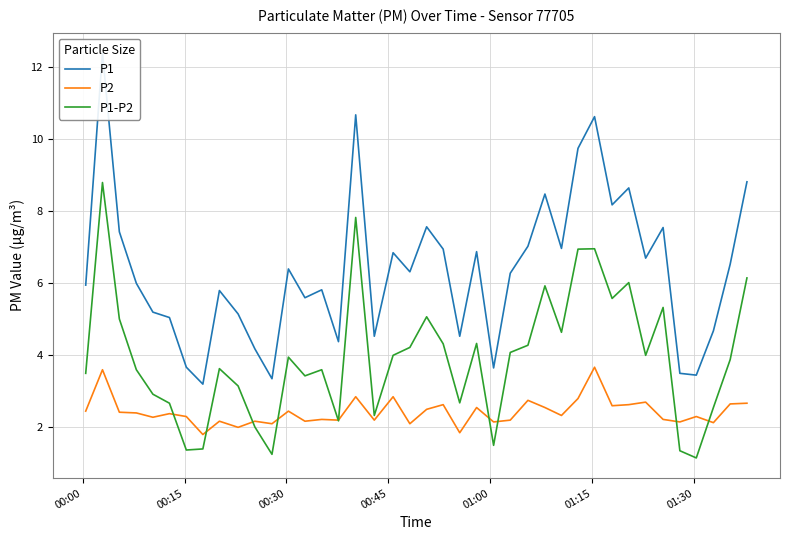

Which series has the widest spread of values?

P1